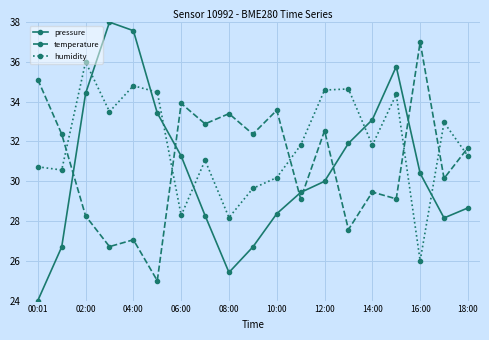

What is the difference between the second highest and minimum values in the temperature series?

10.1